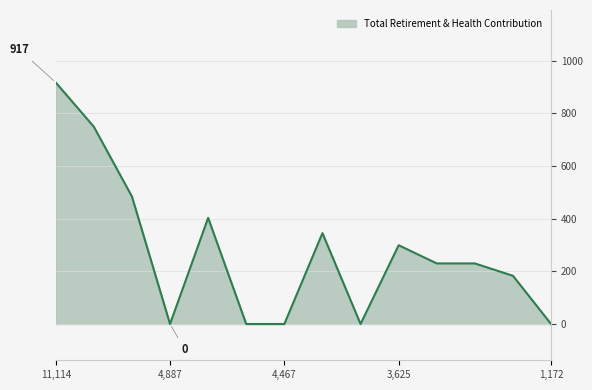

How many series are shown in this chart?

1